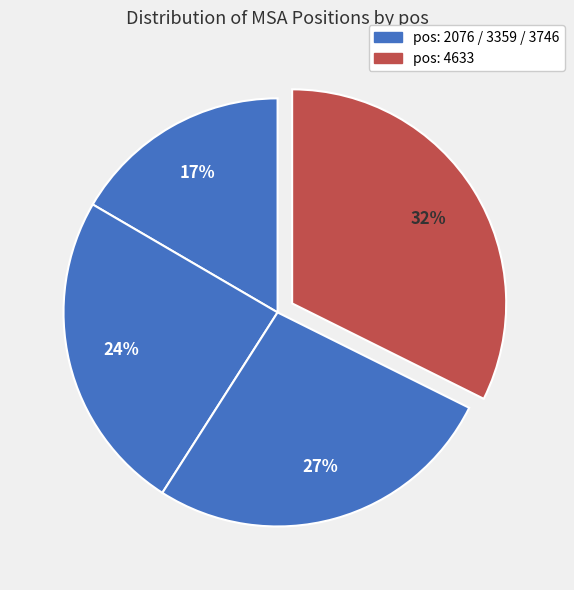

Rank the categories by value from highest to lowest.

4633, 3746, 3359, 2076